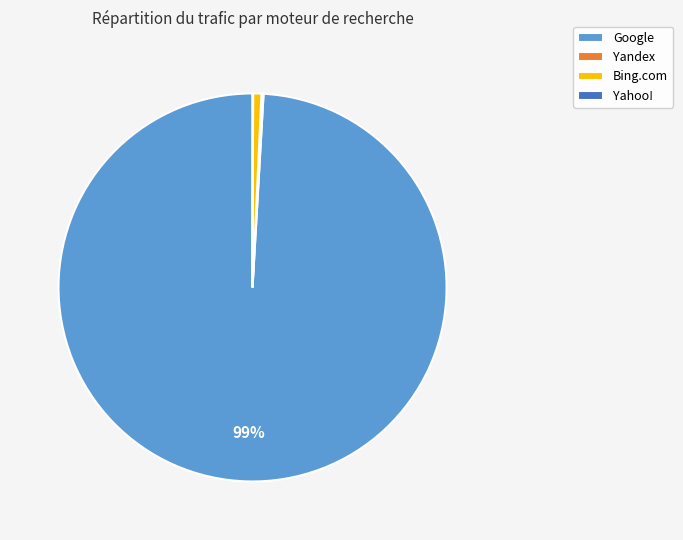

The Bing.com slice represents 1% of the pie. True or false?

True